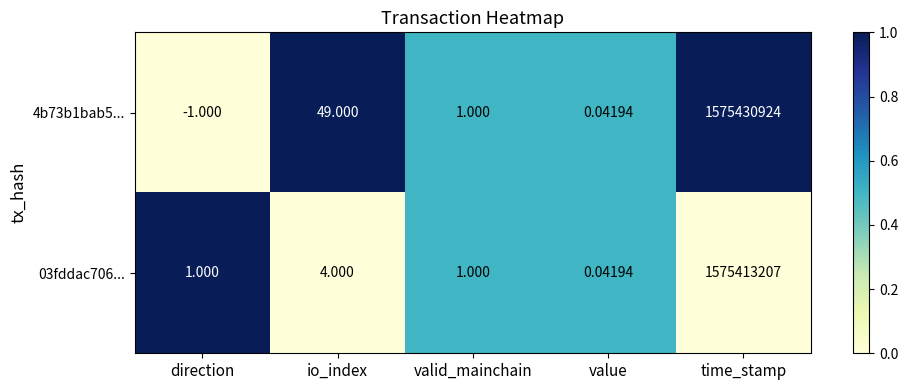

Where is 4b73b1bab5... nearest to the value 787715461?

io_index